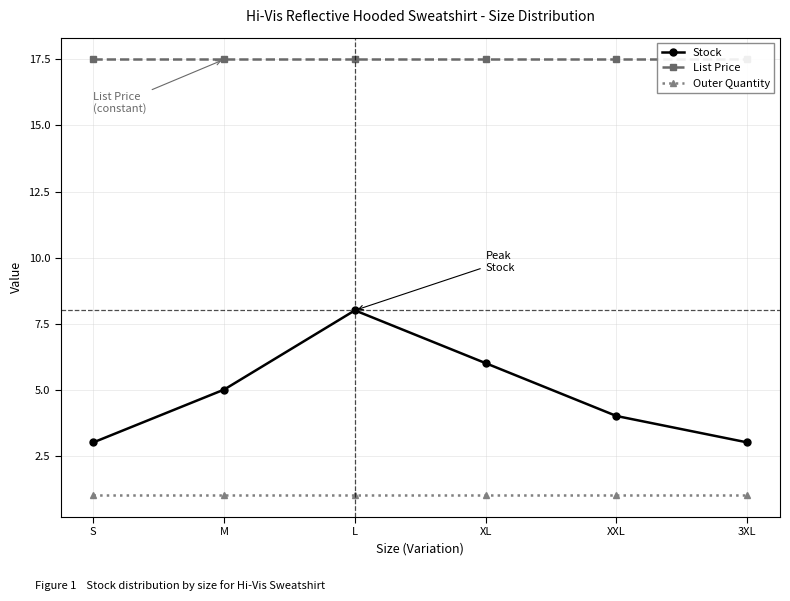

Count the number of data series in this chart.

3